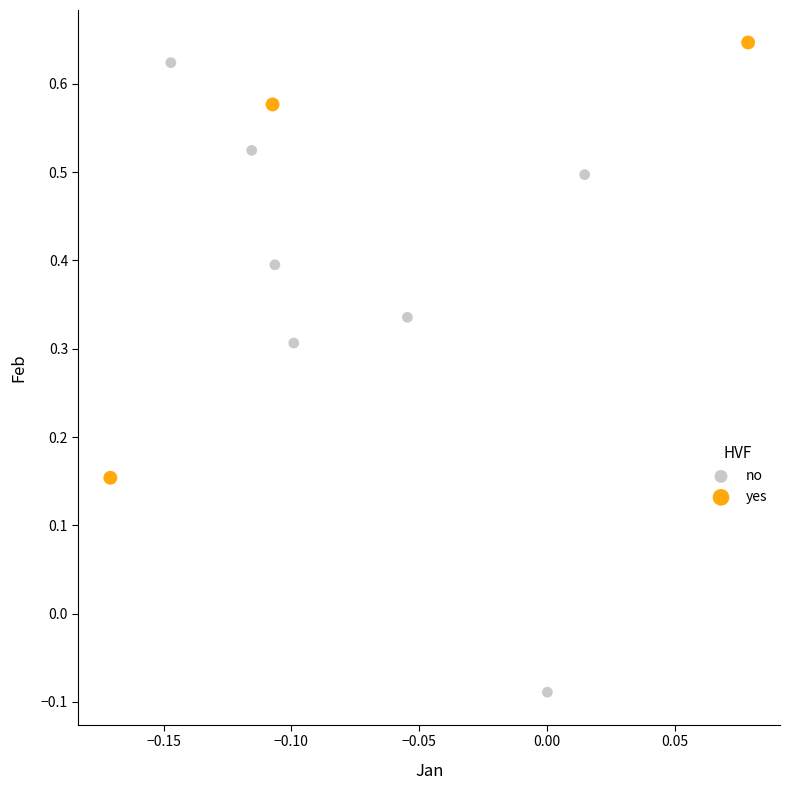

Which series has the widest spread of Y values?

no